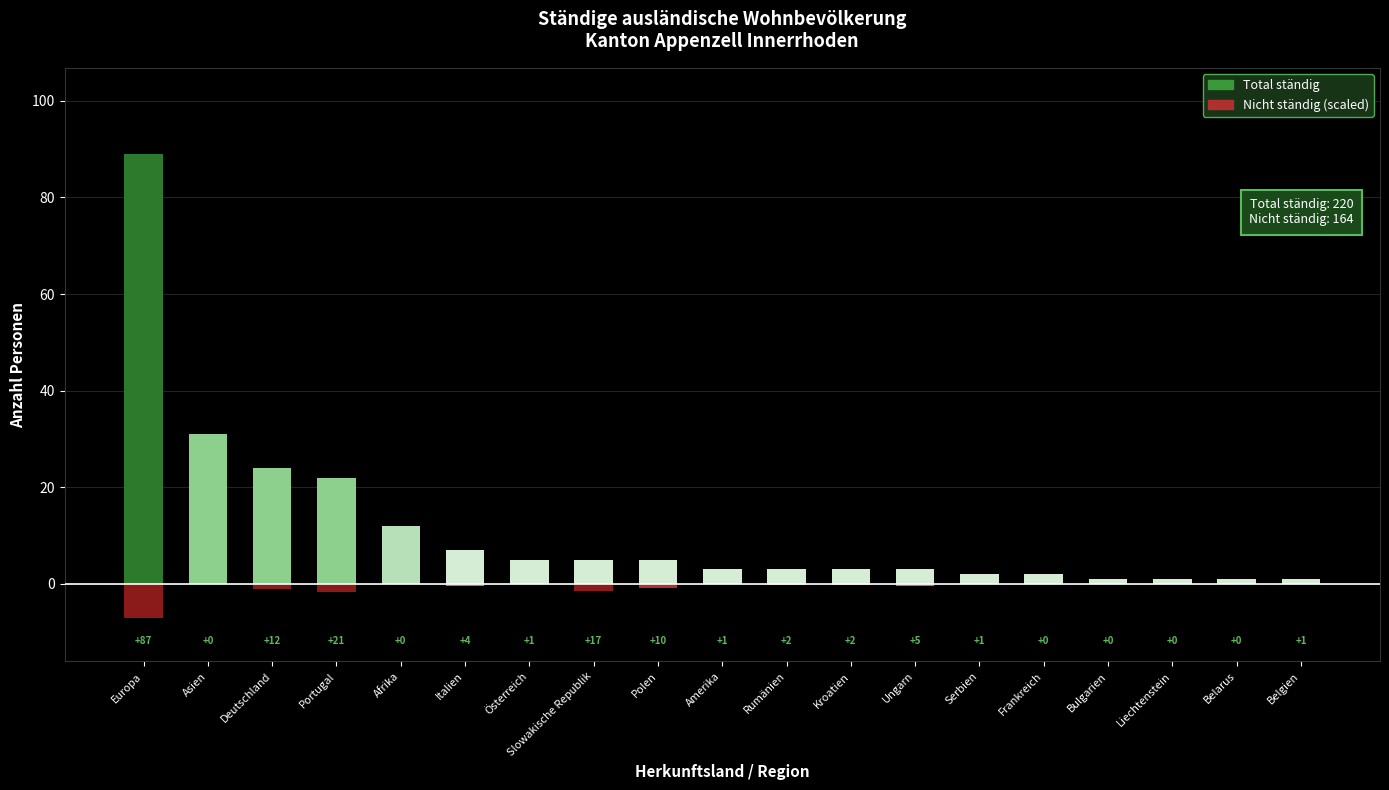

Where is Nicht ständig nearest to the value -3?

Portugal